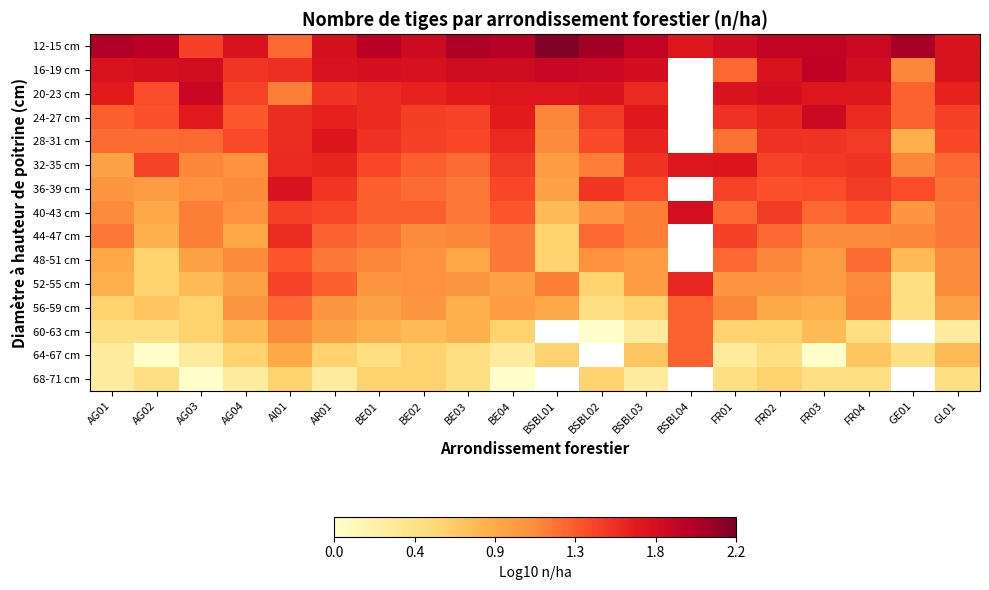

List the labels in order of 40-43 cm value, smallest first.

BSBL01, AG02, BSBL02, GE01, AG04, AG01, AG03, BSBL03, BE03, GL01, FR01, FR03, BE01, BE02, BE04, FR04, AR01, AI01, FR02, BSBL04